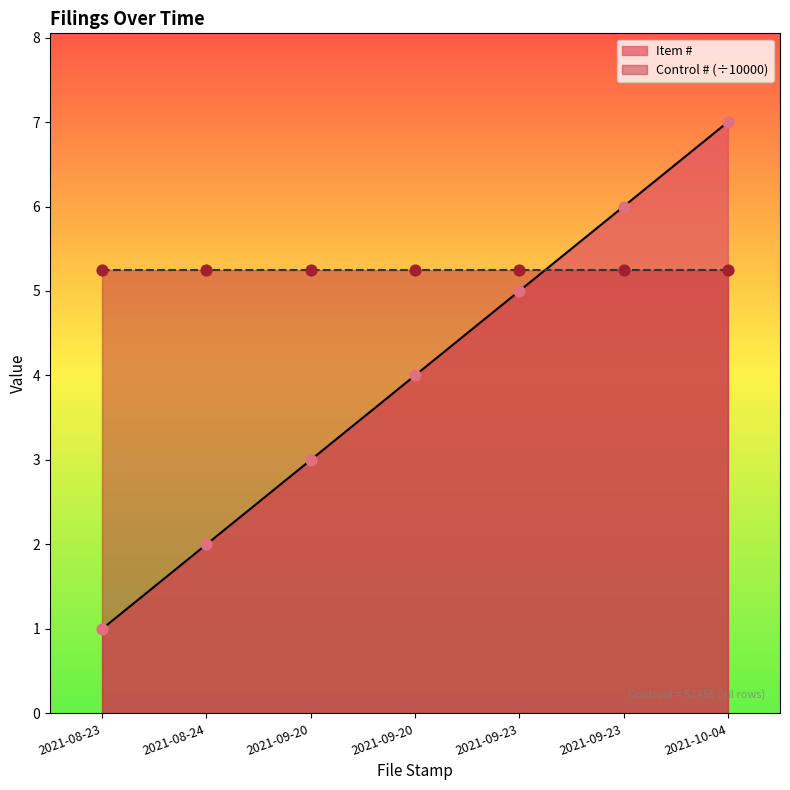

Between 2021-08-23 and 2021-09-20, which is larger?

2021-09-20